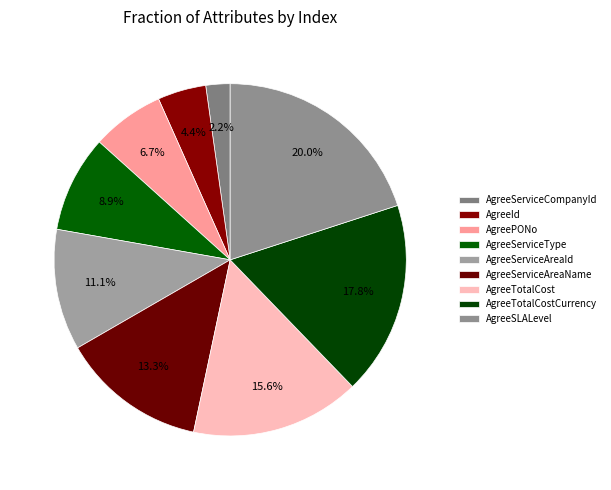

Count the number of slices in the pie.

9